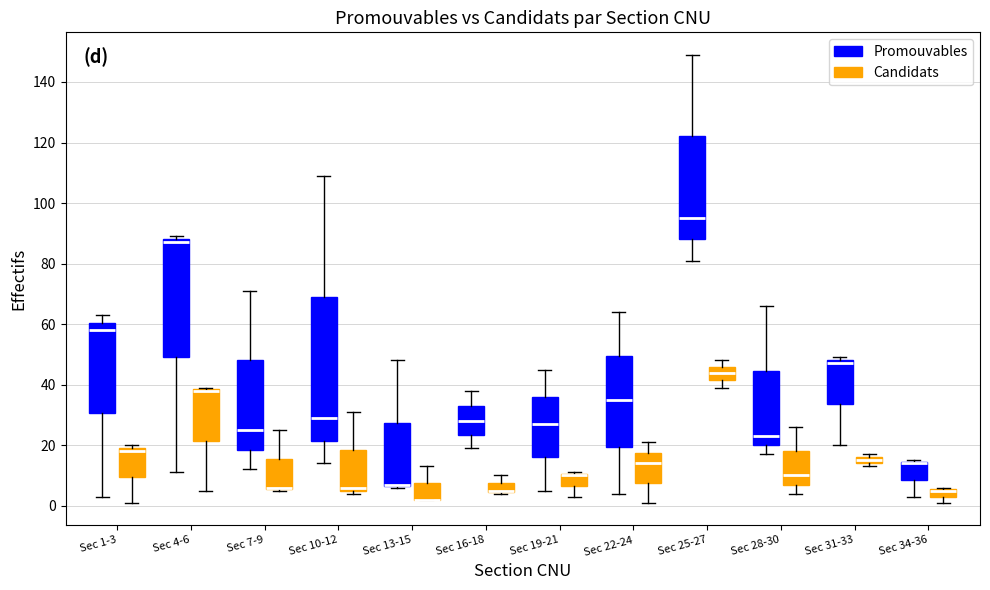

Comparing the boxes themselves (not the whiskers), which one is the tallest?

Sec 10-12 (Promouvables)